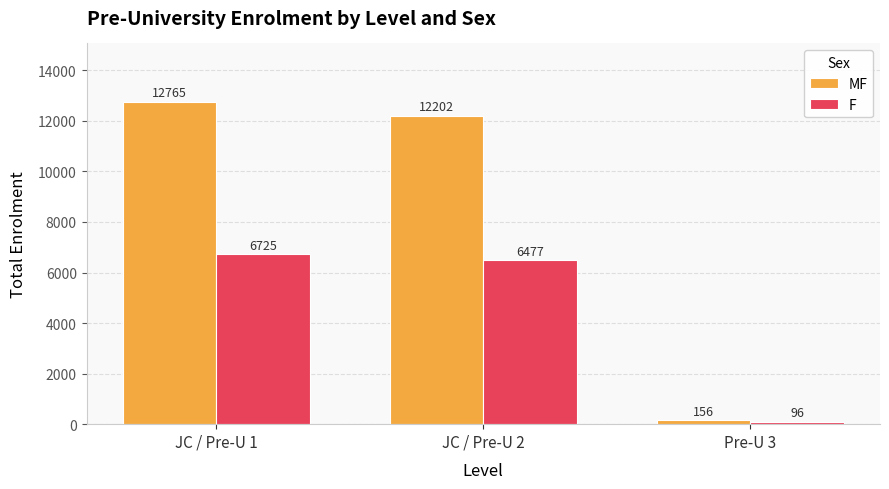

At which label does MF reach its minimum?

Pre-U 3